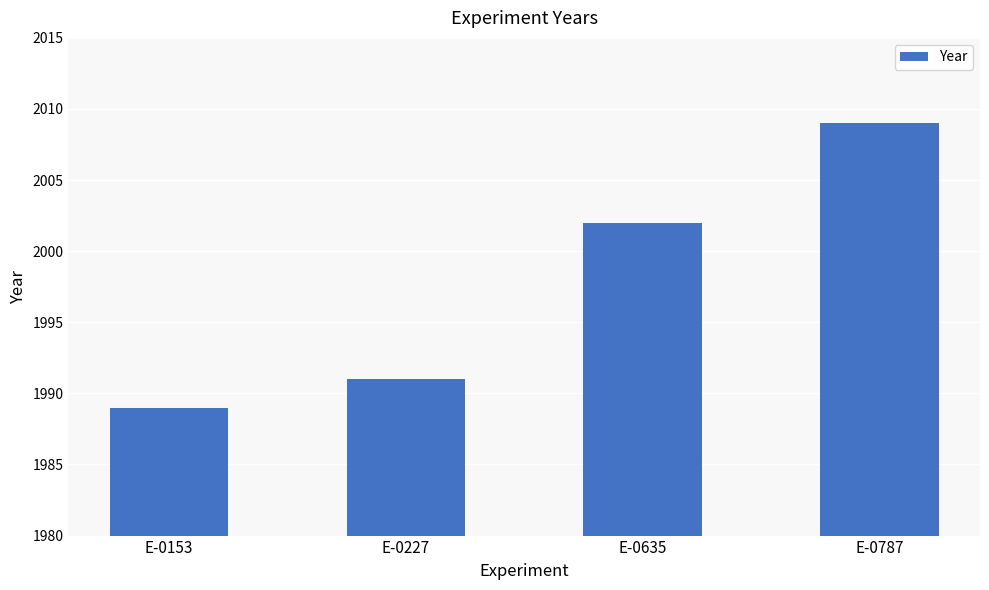

What is the value of the 3rd bar from the left?

2002